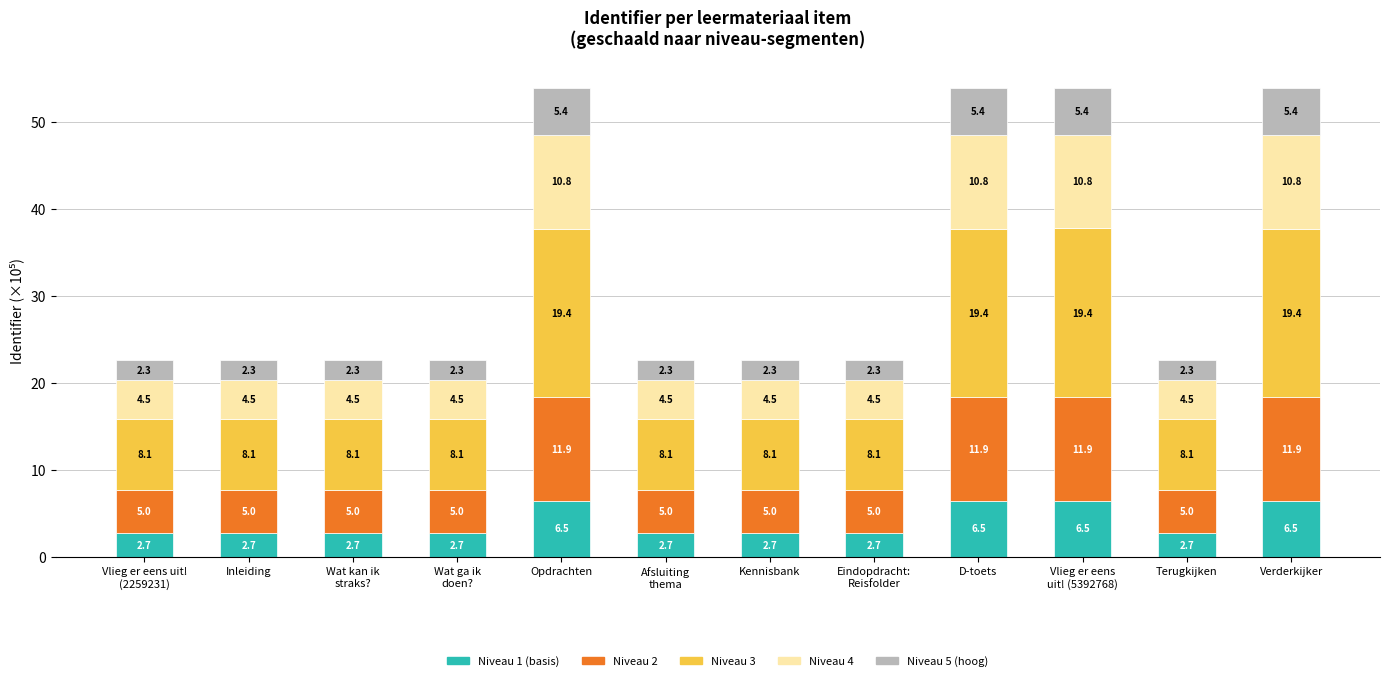

What is the total value across all series at Inleiding?

22.6